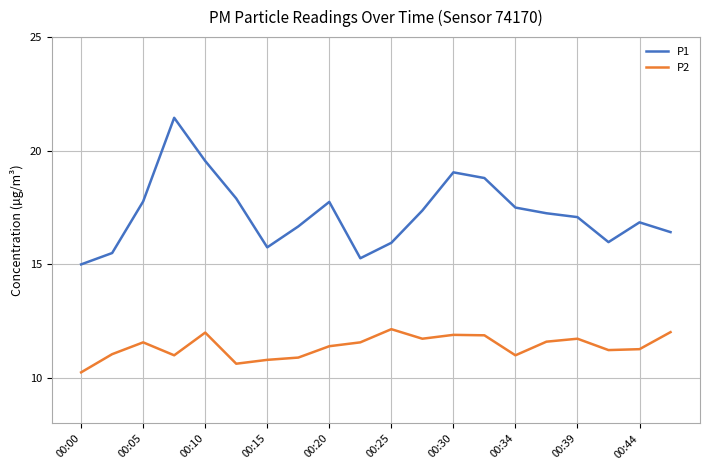

List the series in order of their peak value, lowest first.

P2, P1